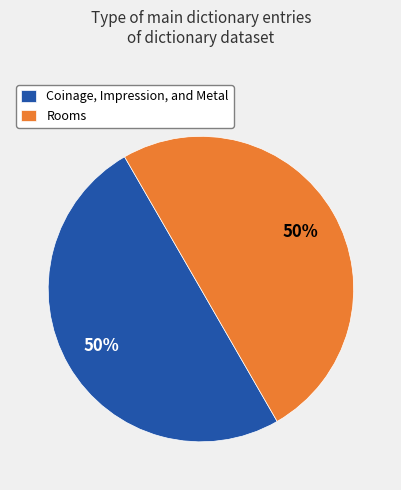

Is it true that Rooms is 50% of the pie?

True